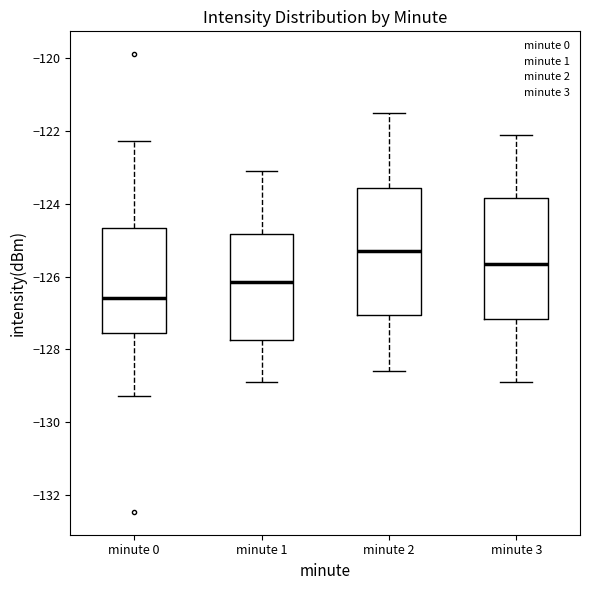

Reading left to right, transcribe this box plot: for each box, give where its median line is, the range the box spans, and where its two whiskers end, as read against the y-axis. The values are not printed on the chart, so give them approximately, as read against the axis.

minute 0: median -126.6, box -127.6 to -124.6, whiskers -129.2 to -122.2
minute 1: median -126.2, box -127.8 to -124.8, whiskers -128.8 to -123.0
minute 2: median -125.2, box -127.0 to -123.6, whiskers -128.6 to -121.4
minute 3: median -125.6, box -127.2 to -123.8, whiskers -128.8 to -122.0